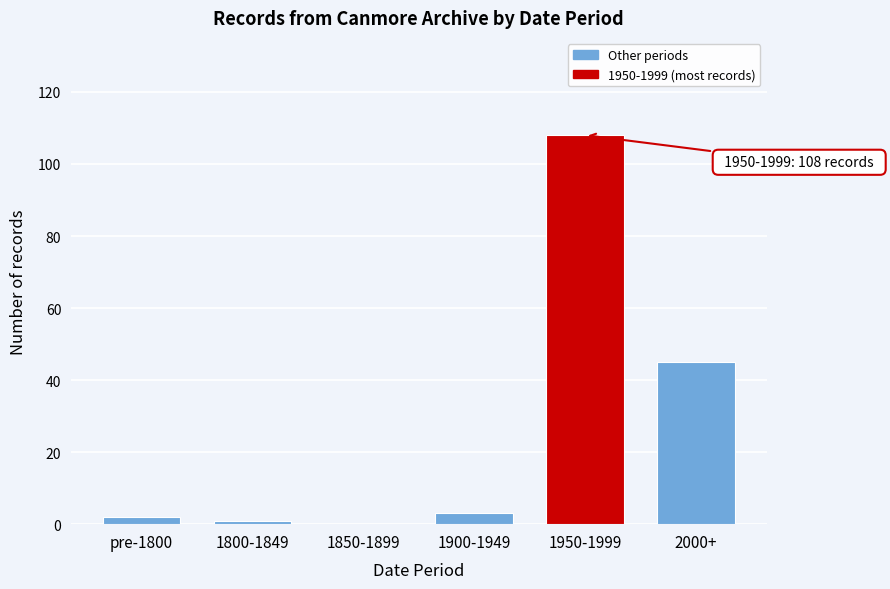

Reading left to right, extract all data points from this chart.

pre-1800=2	1800-1849=1	1850-1899=0	1900-1949=3	1950-1999=108	2000+=45